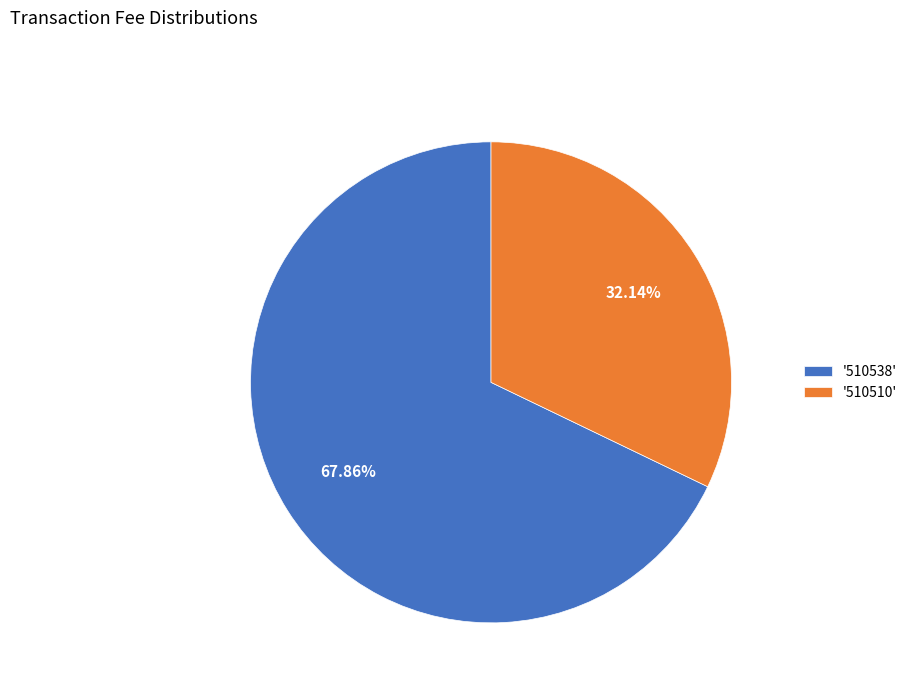

Is the sum of '510538' and '510510' greater than half?

Yes